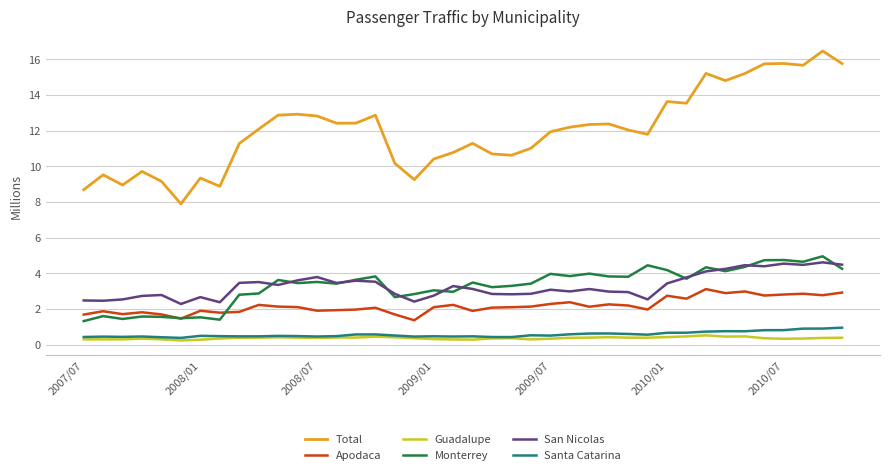

What is the greatest value displayed?

16.5